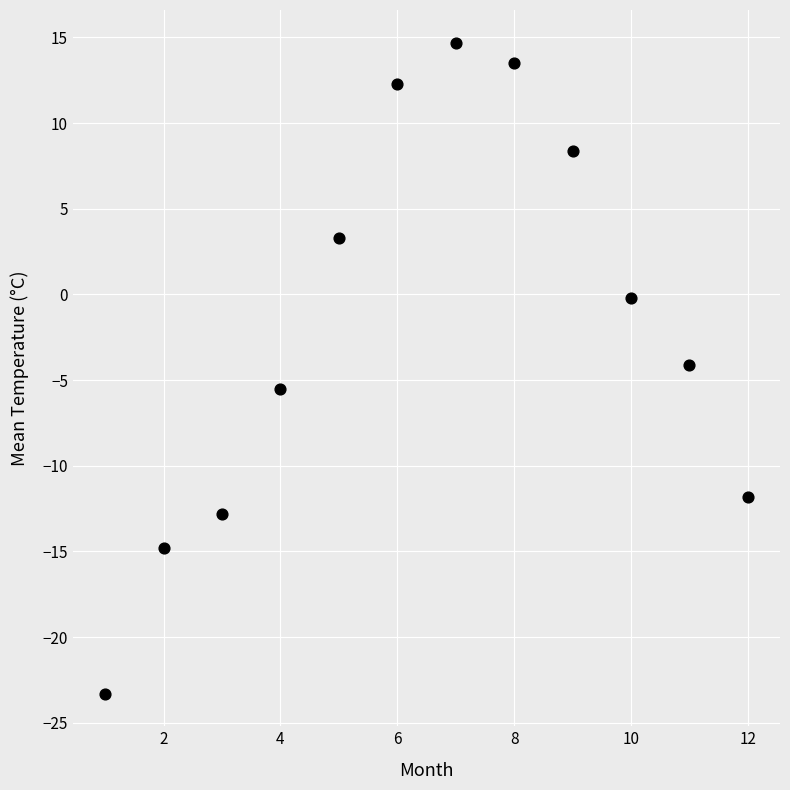

What is the range of Y values (max minus min)?

38.0